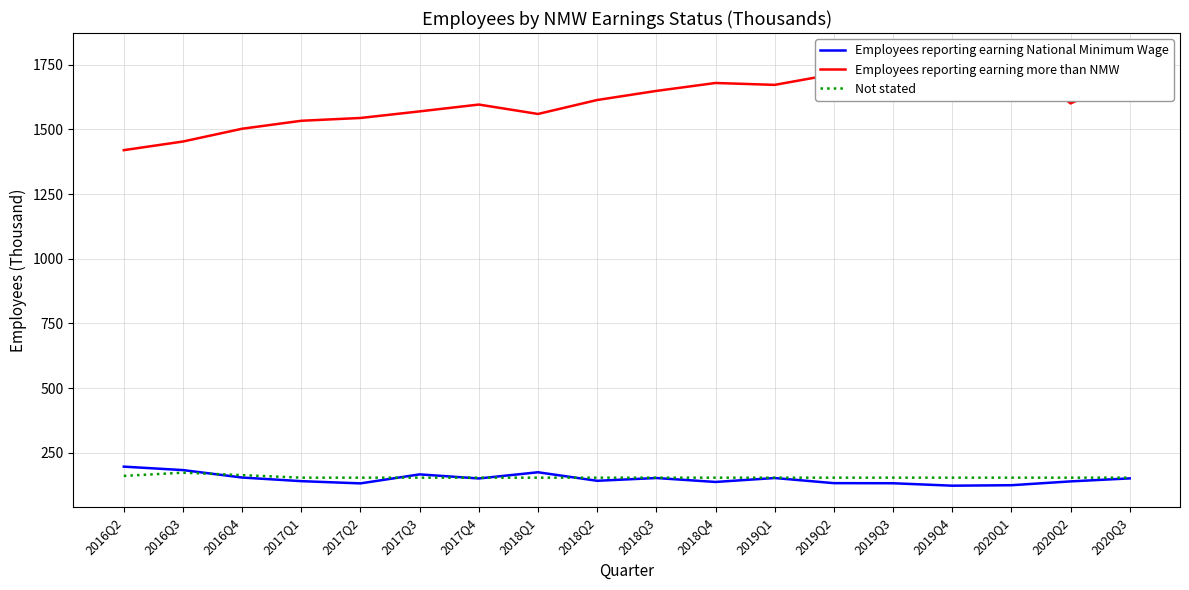

How many distinct data groups are displayed?

3